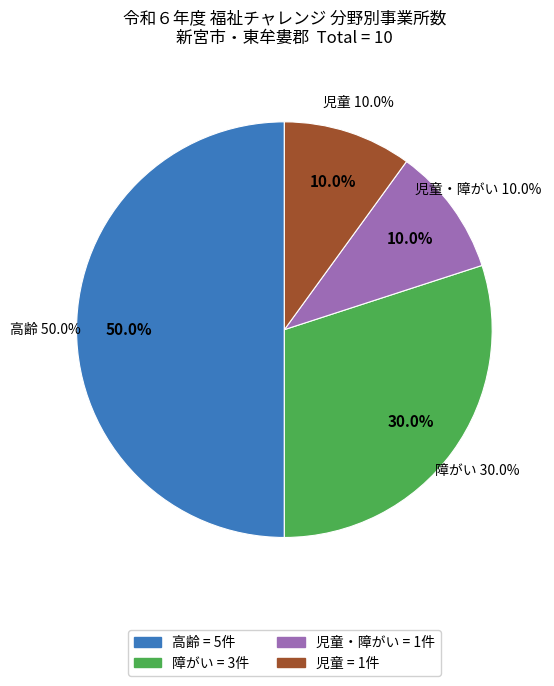

Is there any slice that represents more than half of the pie?

No